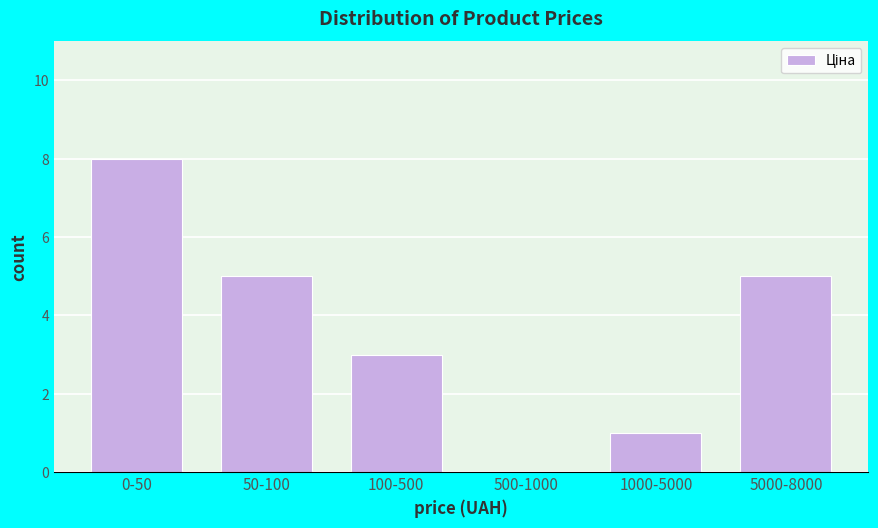

Reading left to right, list all the values displayed in this chart.

0-50=8	50-100=5	100-500=3	500-1000=0	1000-5000=1	5000-8000=5